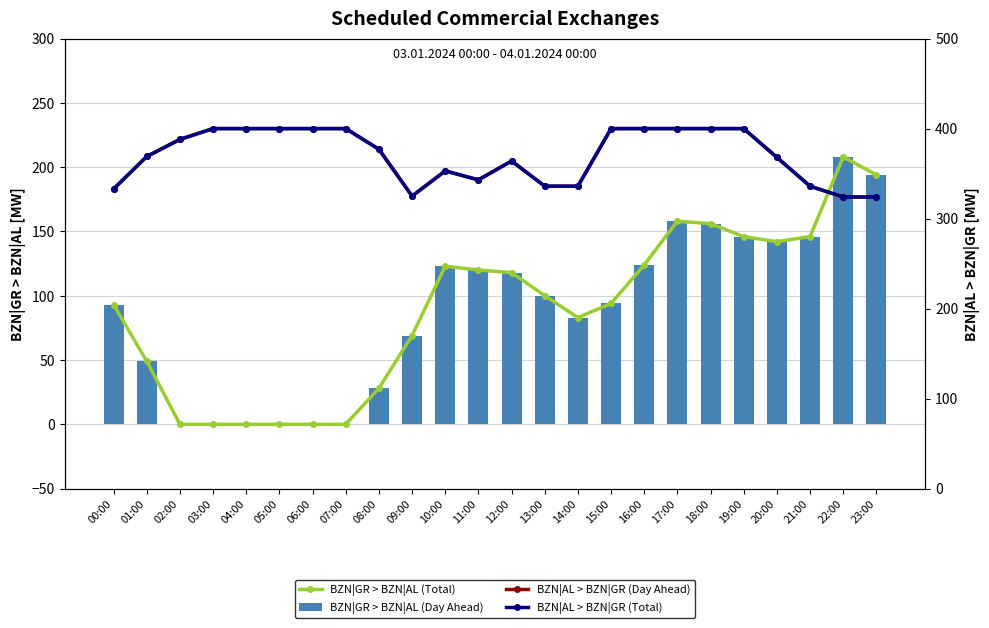

The BZN|AL > BZN|GR (Total) series shows 333 at 00:00. True or false?

True